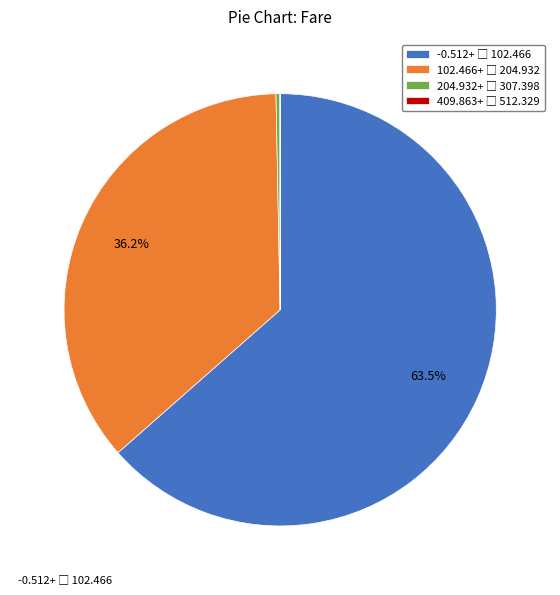

Does any single category account for the majority?

Yes